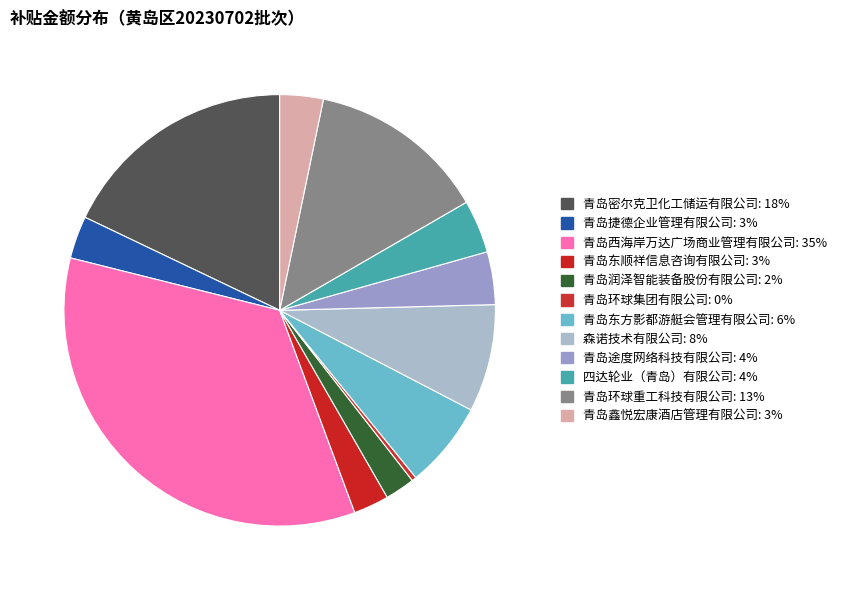

To the nearest percent, what is the average slice percentage?

8%